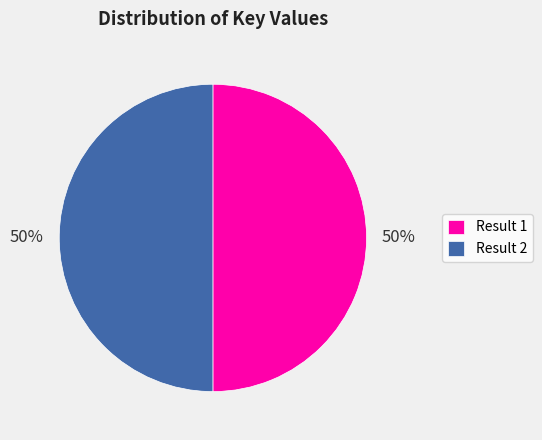

The Result 2 slice represents 50% of the pie. True or false?

True